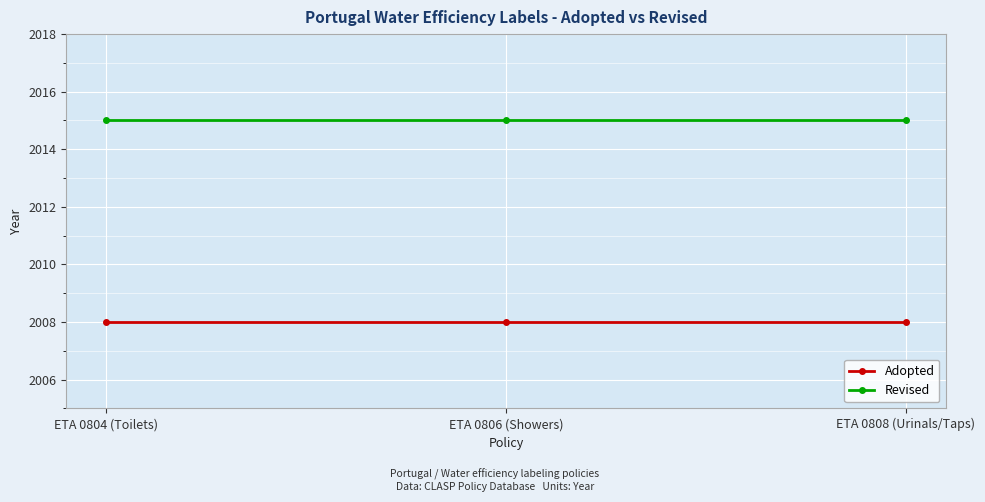

Is the value of Adopted at ETA 0804 (Toilets) greater than the value of Revised at ETA 0808 (Urinals/Taps)?

No